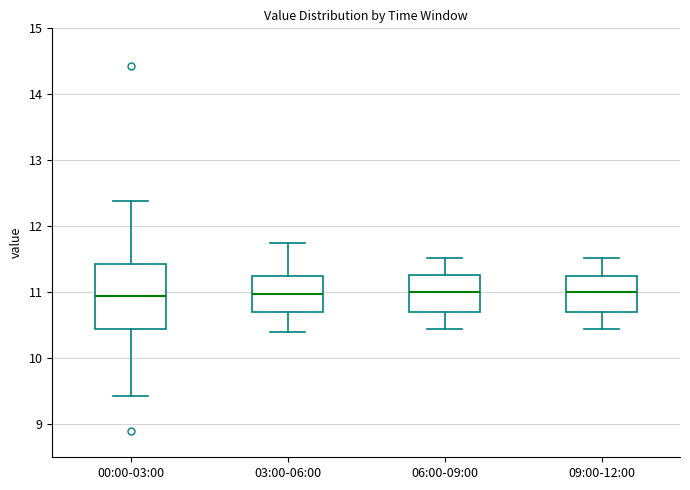

Where is the lower edge of the box for 03:00-06:00 on the y-axis? The values are not printed on the chart, so give them approximately, as read against the axis.

10.7